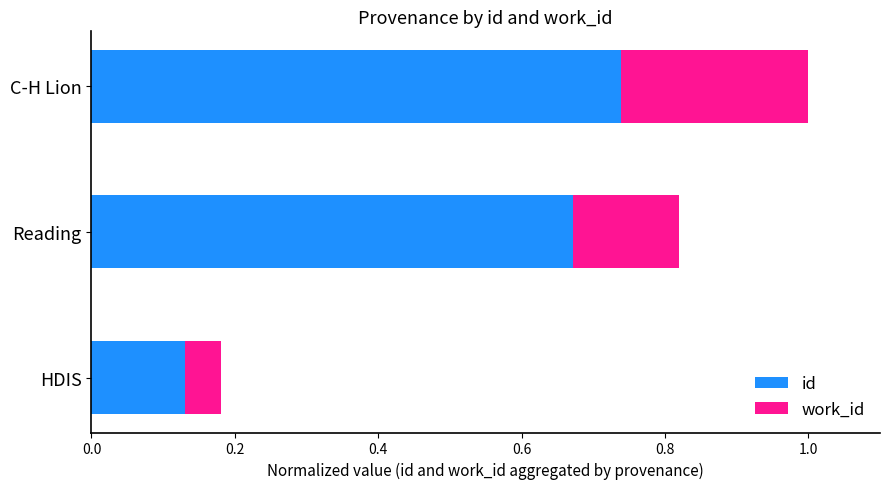

True or false: id has a value of 0.2 at HDIS.

False